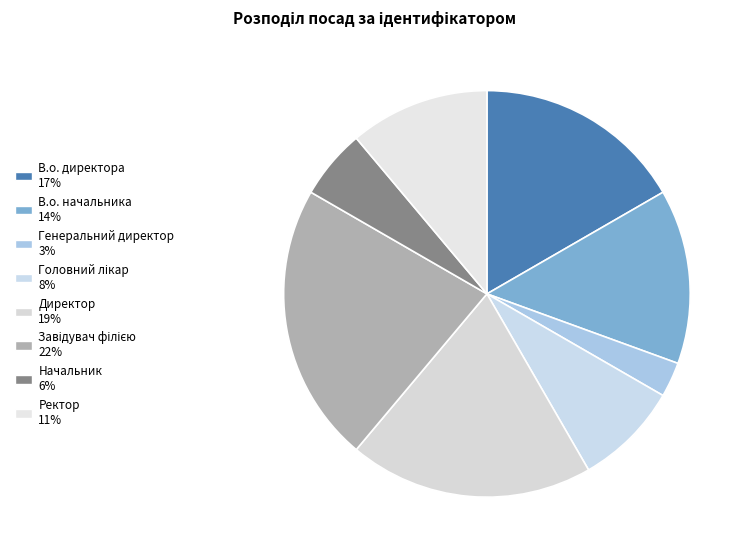

Which category has the smallest portion of the pie?

Генеральний директор